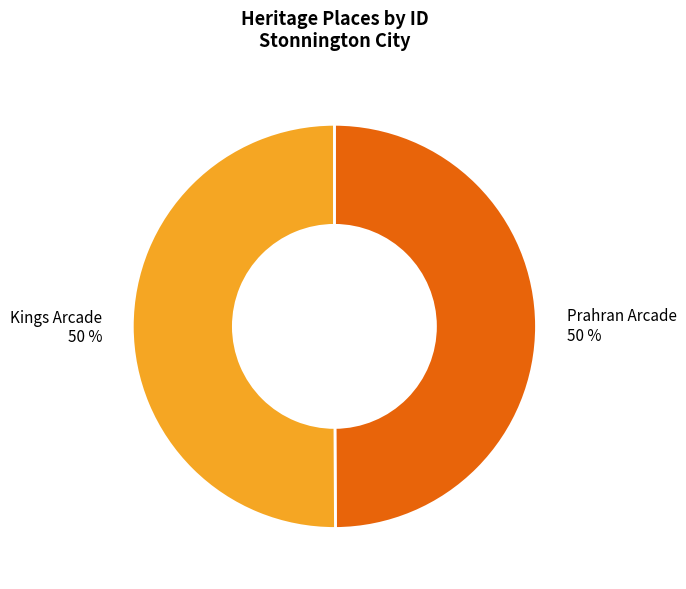

To the nearest percent, what percentage of the pie is Prahran Arcade?

50%